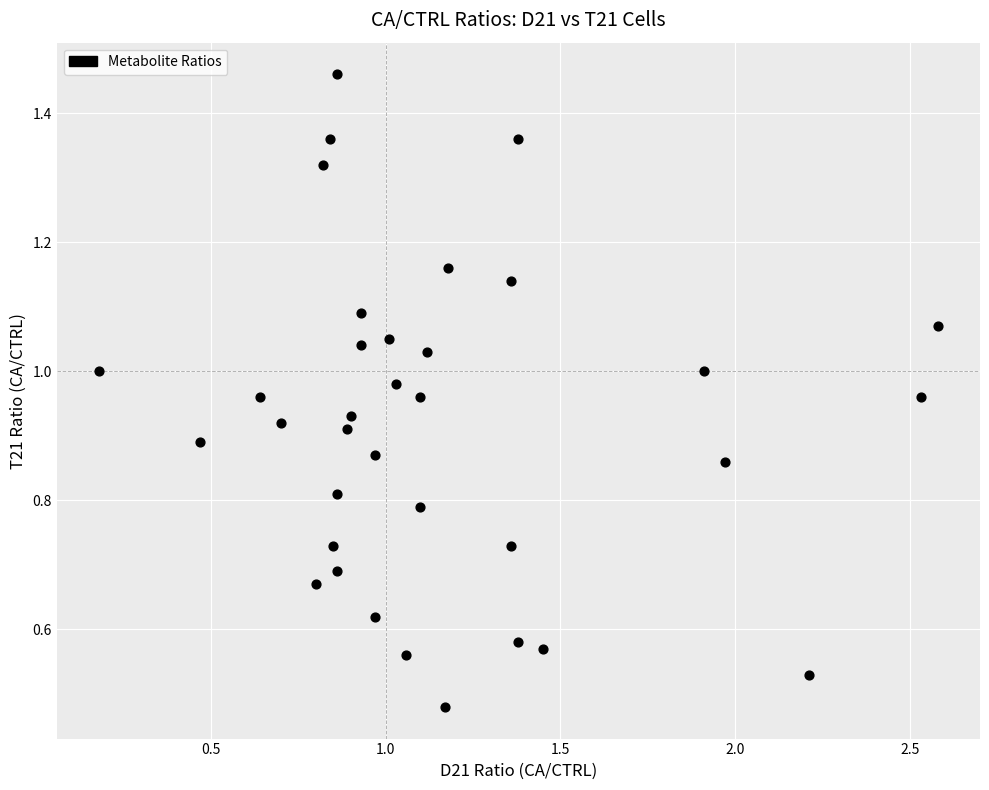

What is the range of X values (max minus min)?

2.4